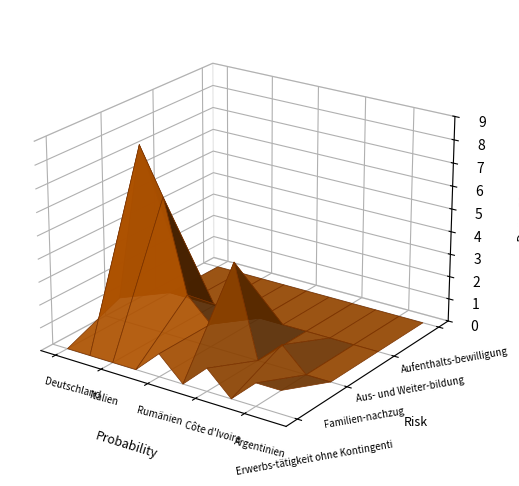

Reading right to left, extract all data points from this chart.

Erwerbs-tätigkeit ohne Kontingenti: Kanada=1	Argentinien=1	Kongo DR=0	Côte d'Ivoire=1	Spanien=0	Rumänien=1	Portugal=0	Italien=0	Frankreich=0	Deutschland=0
Familien-nachzug: Kanada=0	Argentinien=0	Kongo DR=1	Côte d'Ivoire=0	Spanien=4	Rumänien=1	Portugal=2	Italien=6	Frankreich=8	Deutschland=1
Aus- und Weiter-bildung: Kanada=0	Argentinien=0	Kongo DR=0	Côte d'Ivoire=0	Spanien=0	Rumänien=0	Portugal=0	Italien=0	Frankreich=0	Deutschland=0
Aufenthalts-bewilligung: Kanada=0	Argentinien=0	Kongo DR=0	Côte d'Ivoire=0	Spanien=0	Rumänien=0	Portugal=0	Italien=0	Frankreich=0	Deutschland=0